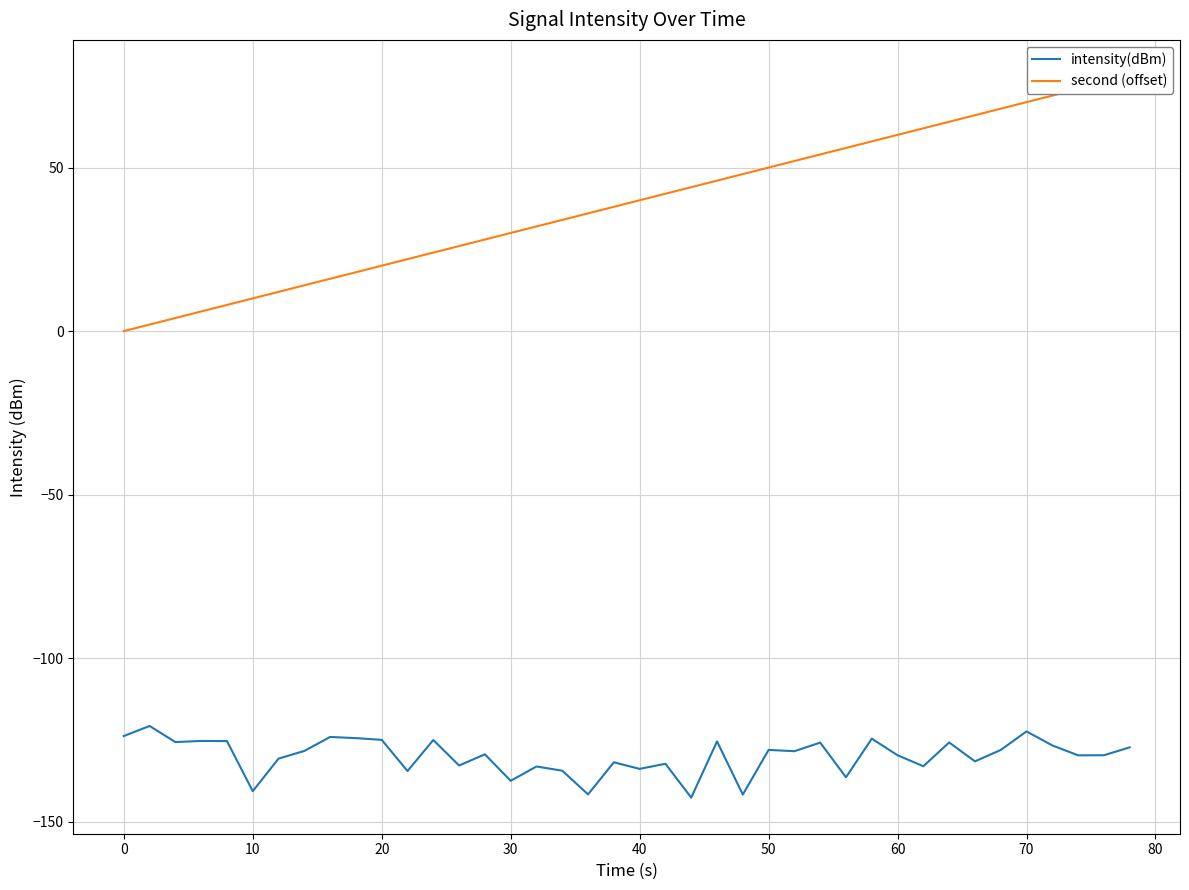

At how many categories does at least one series exceed -50?

40